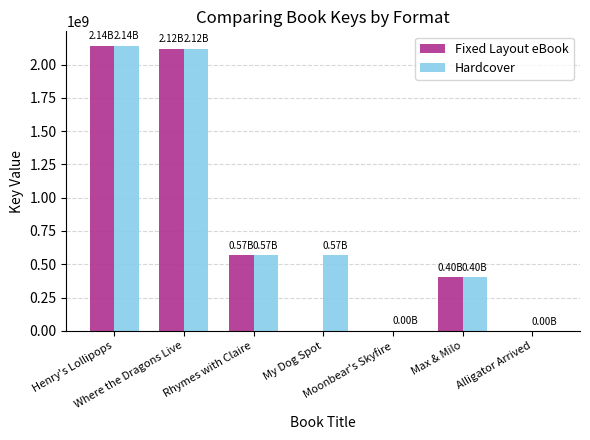

Which category has the highest value in the Hardcover series?

Henry's Lollipops